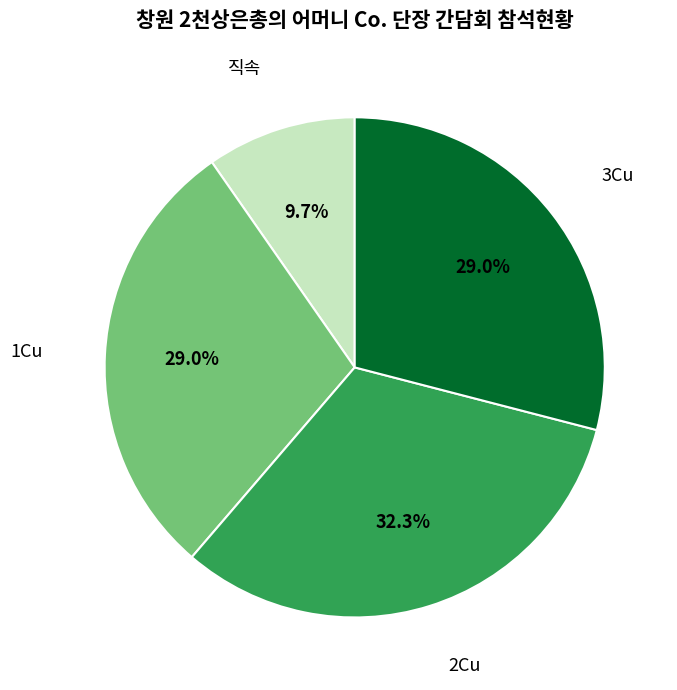

Is there a majority slice in this chart?

No